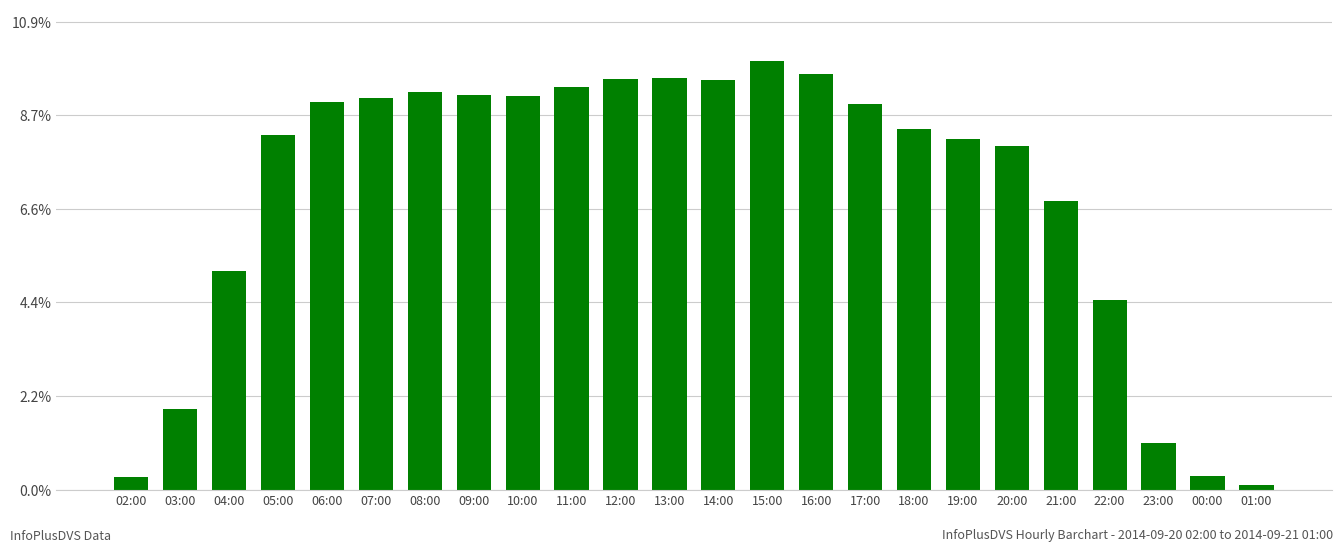

Rank the categories by value from highest to lowest.

15:00, 16:00, 13:00, 12:00, 14:00, 11:00, 08:00, 09:00, 10:00, 07:00, 06:00, 17:00, 18:00, 05:00, 19:00, 20:00, 21:00, 04:00, 22:00, 03:00, 23:00, 00:00, 02:00, 01:00